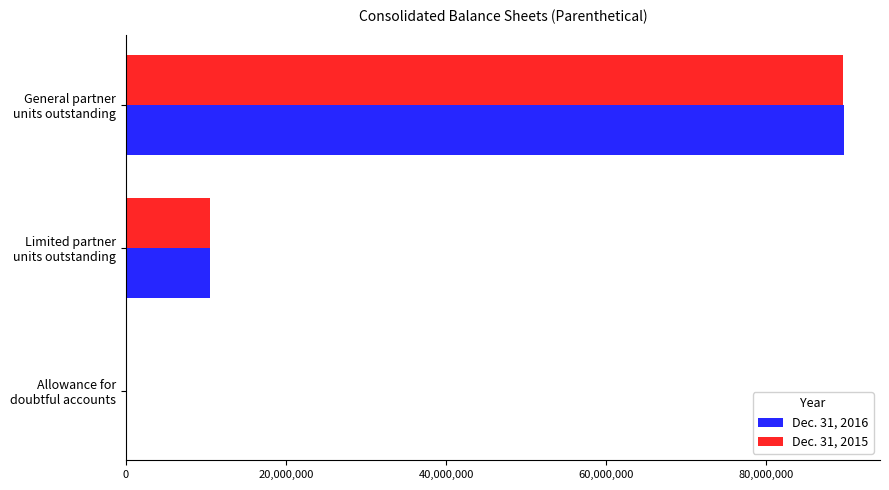

What is the maximum value shown in the chart?

89696713